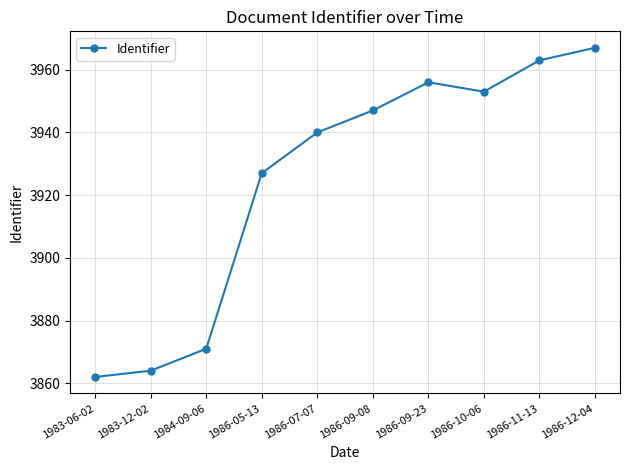

Does the chart have visible grid lines?

Yes